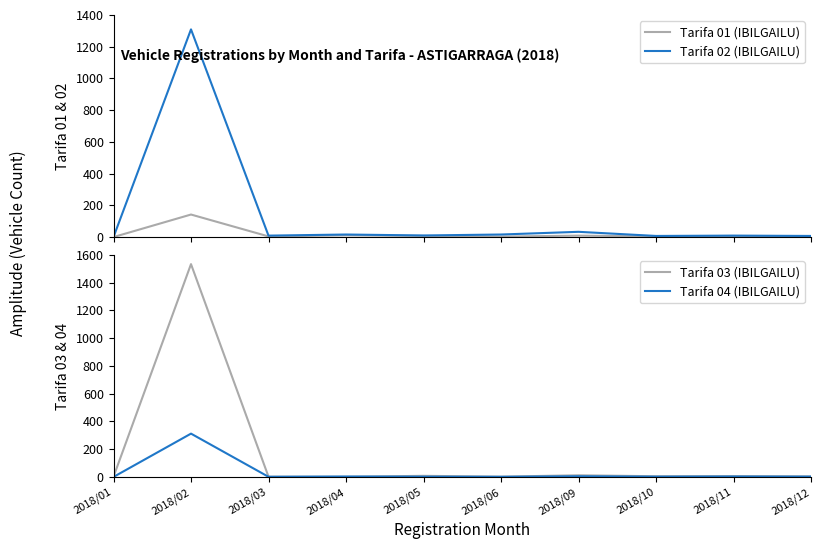

Reading left to right, transcribe all the data shown in this chart.

Tarifa 01 (IBILGAILU): 2018/01=0	2018/02=142	2018/03=4	2018/04=11	2018/05=7	2018/06=3	2018/09=9	2018/10=4	2018/11=7	2018/12=6
Tarifa 02 (IBILGAILU): 2018/01=0	2018/02=1309	2018/03=9	2018/04=16	2018/05=10	2018/06=16	2018/09=33	2018/10=7	2018/11=9	2018/12=7
Tarifa 03 (IBILGAILU): 2018/01=1	2018/02=1533	2018/03=2	2018/04=1	2018/05=8	2018/06=2	2018/09=12	2018/10=5	2018/11=6	2018/12=4
Tarifa 04 (IBILGAILU): 2018/01=0	2018/02=312	2018/03=1	2018/04=3	2018/05=2	2018/06=1	2018/09=5	2018/10=2	2018/11=3	2018/12=2